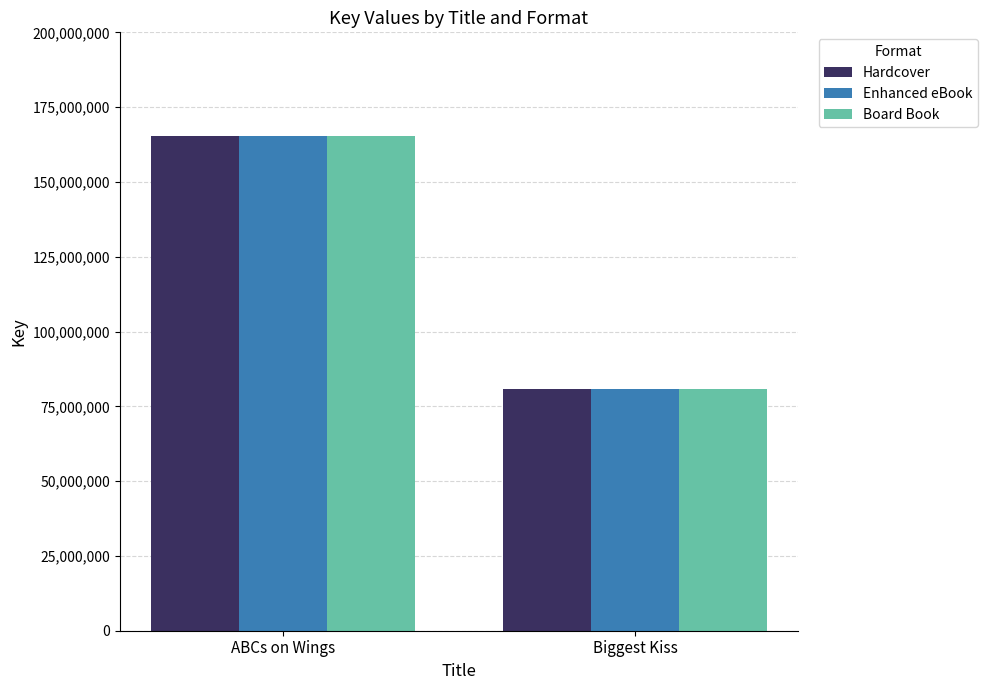

What is the sum of all Hardcover values?

246041626